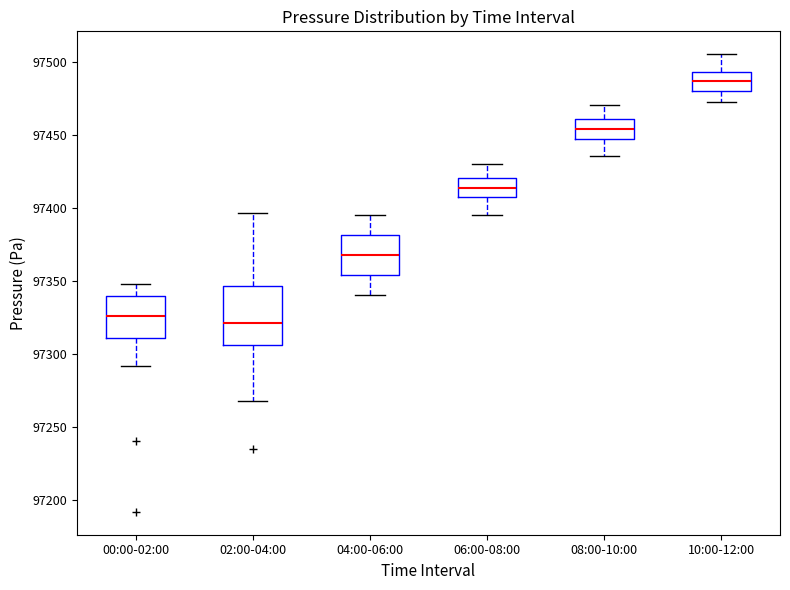

Which box is the tallest, from its lower edge to its upper edge?

02:00-04:00